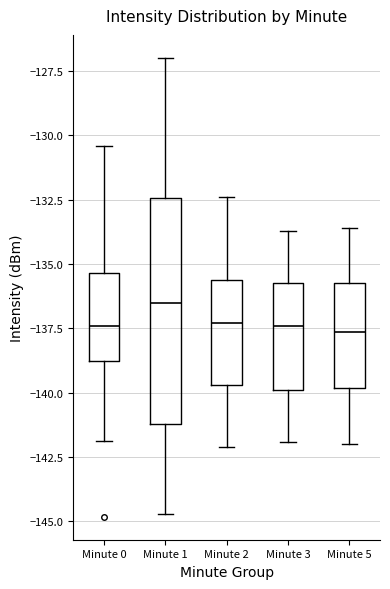

Where does the median line of the box for Minute 3 sit on the y-axis? The values are not printed on the chart, so give them approximately, as read against the axis.

-137.5